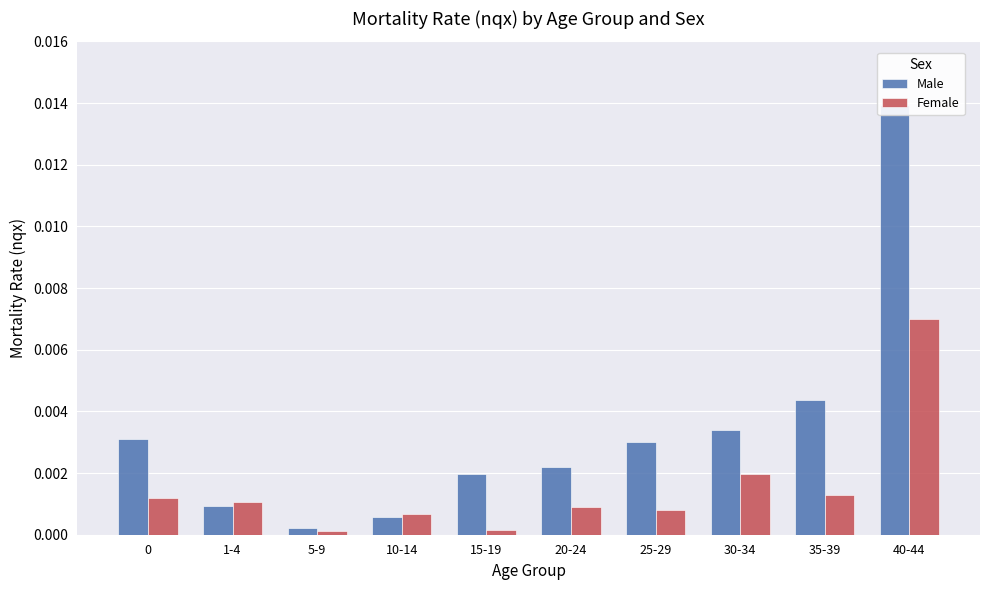

What is the label of the 6th bar from the left?

20-24